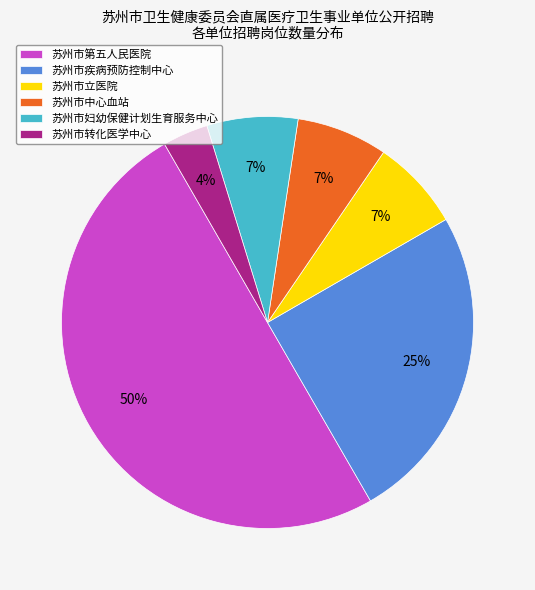

Is 苏州市妇幼保健计划生育服务中心 the majority of the pie?

No